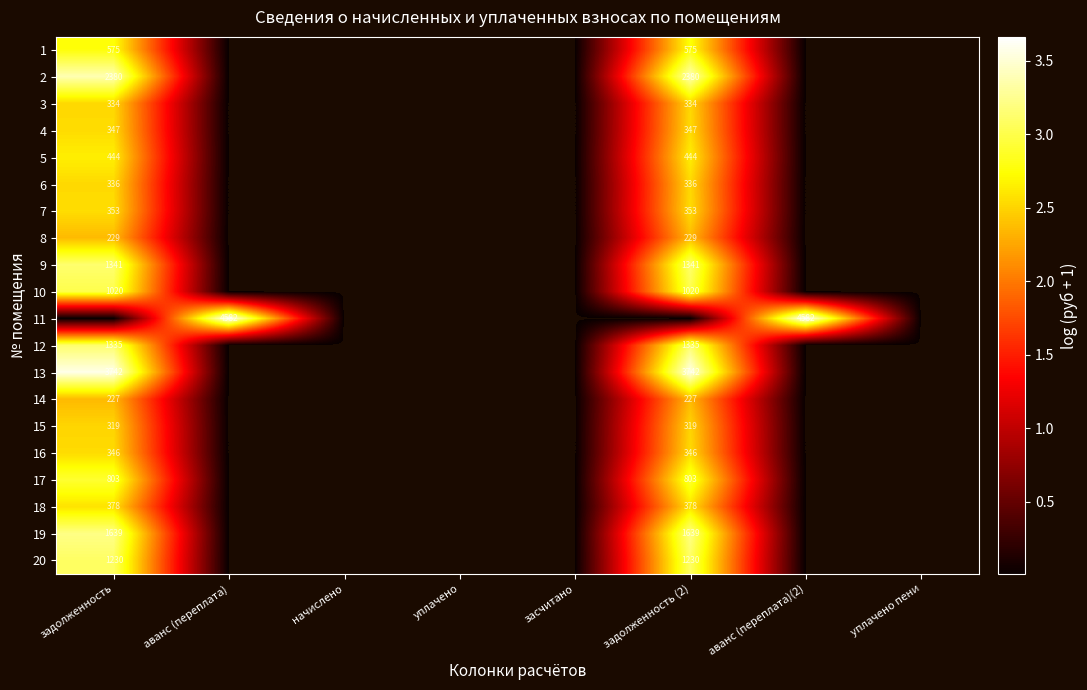

The value of 4 at задолженность is 347. True or false?

True